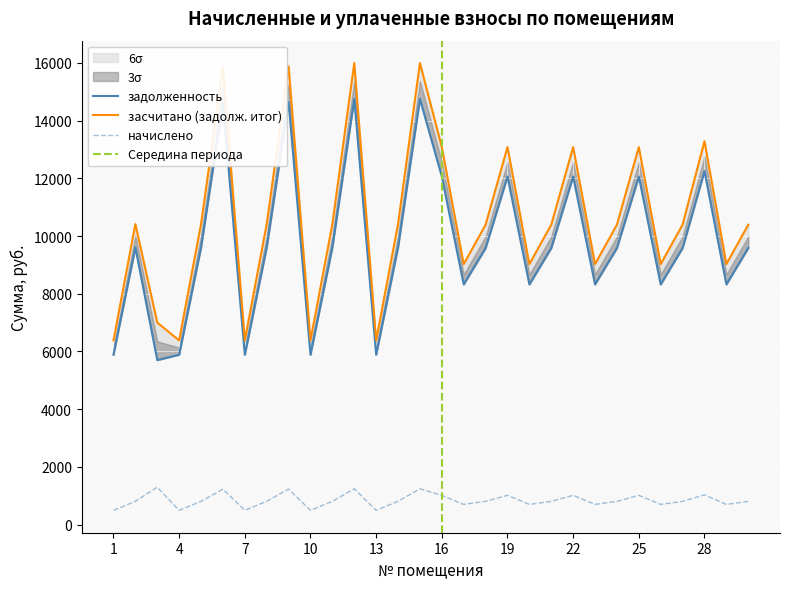

What is the value of the засчитано (задолж. итог) point at the 4th from the left?

6383.3